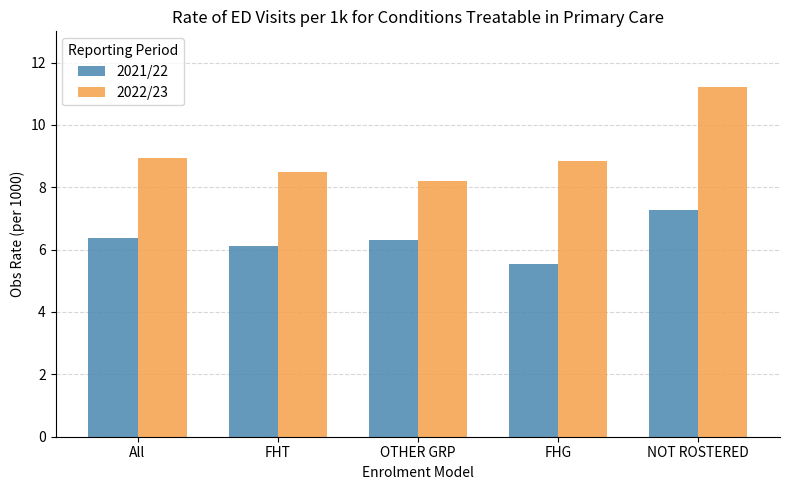

What position from the left is OTHER GRP?

3